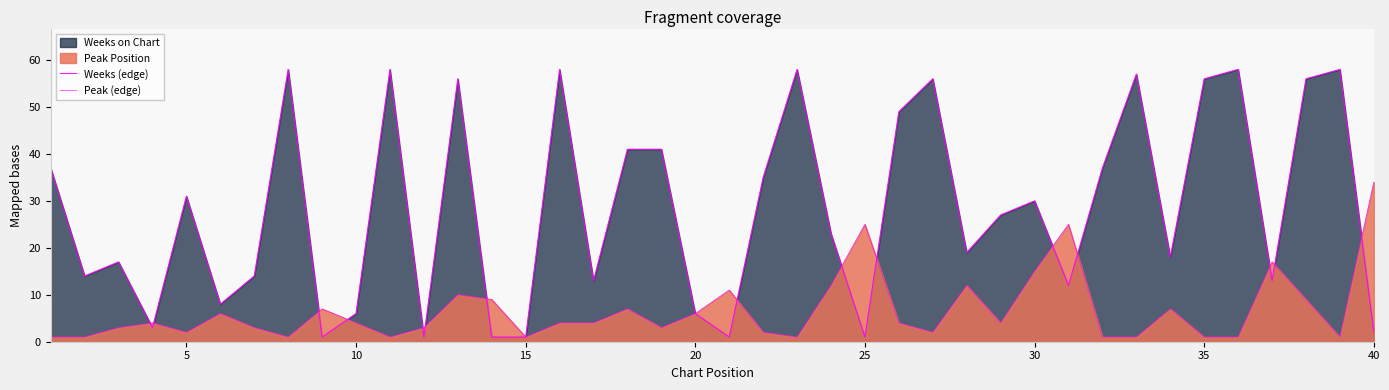

How many times do Weeks (edge) and Peak (edge) cross each other?

15